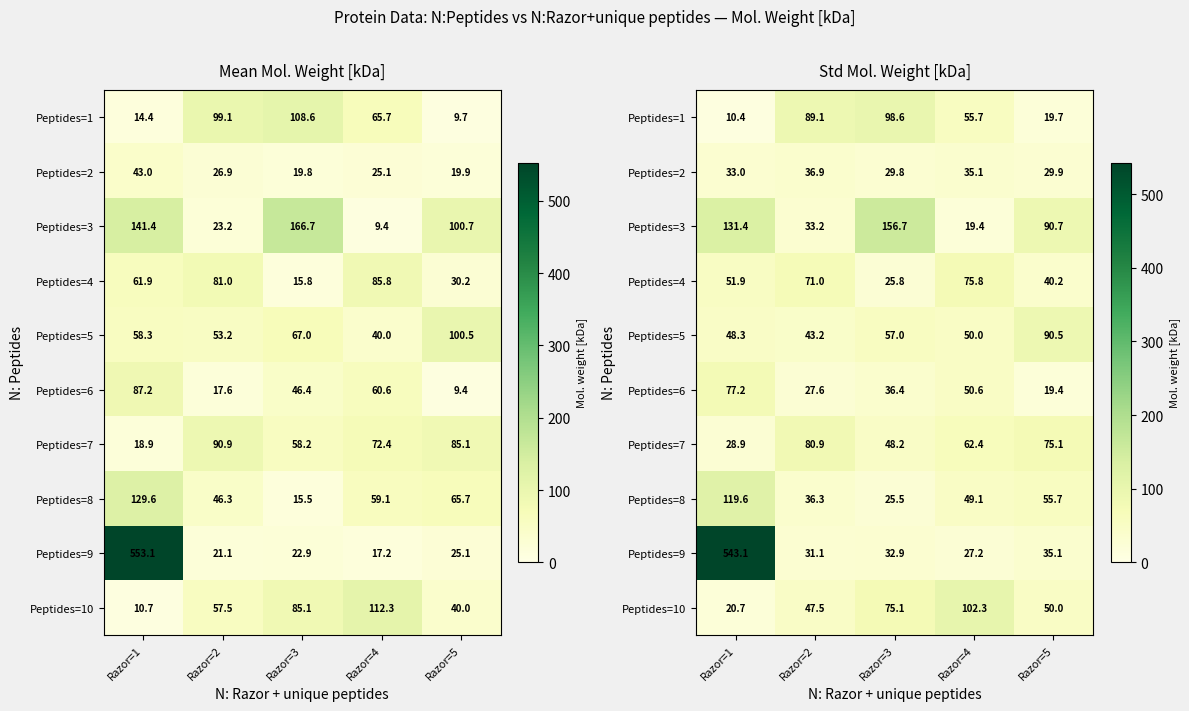

Between Razor=4 and Razor=1, which is larger?

Razor=4